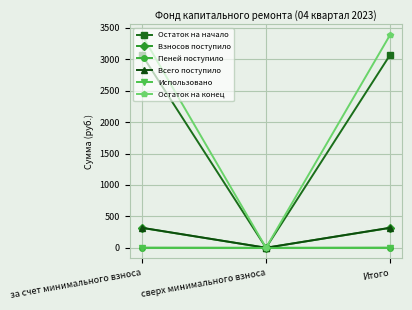

The value of Всего поступило at сверх минимального взноса is 0.0. True or false?

True